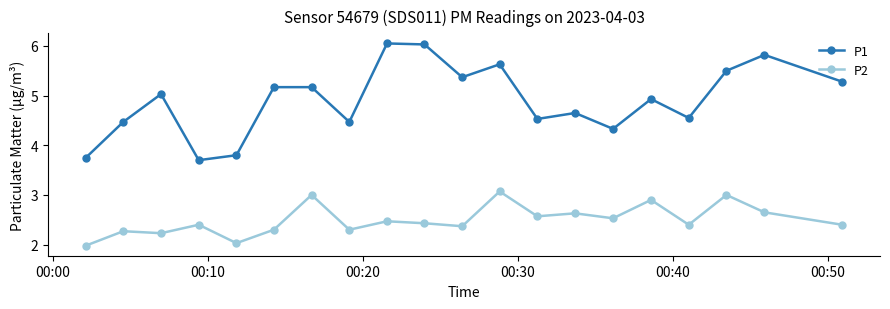

True or false: P1 and P2 cross at least once.

False